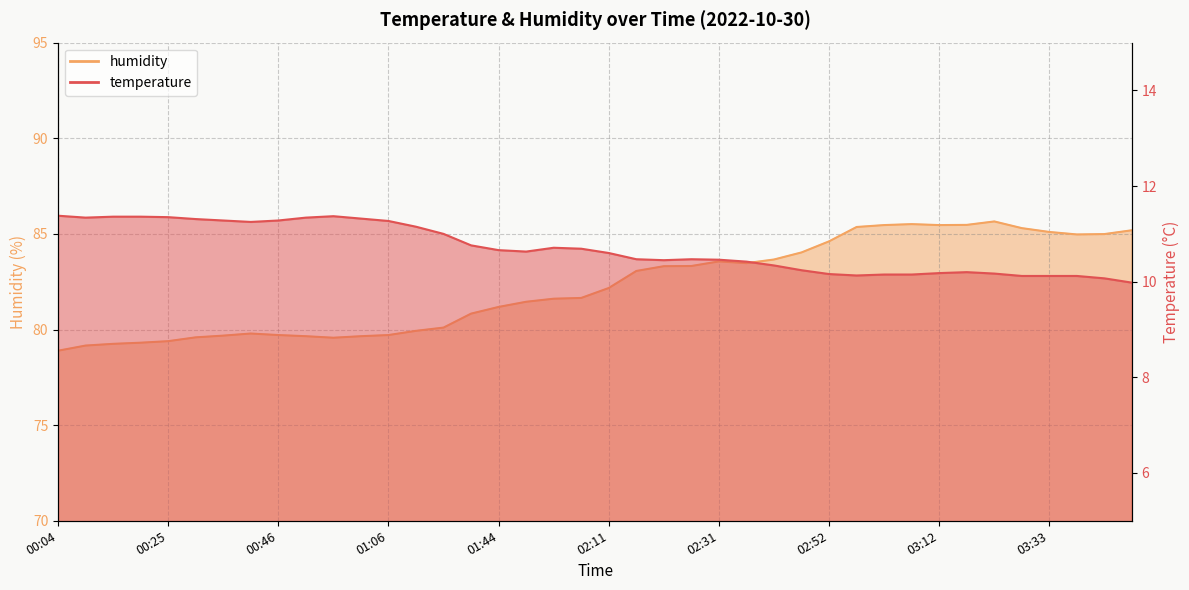

What is the difference between the maximum and second lowest values in the temperature series?

1.3